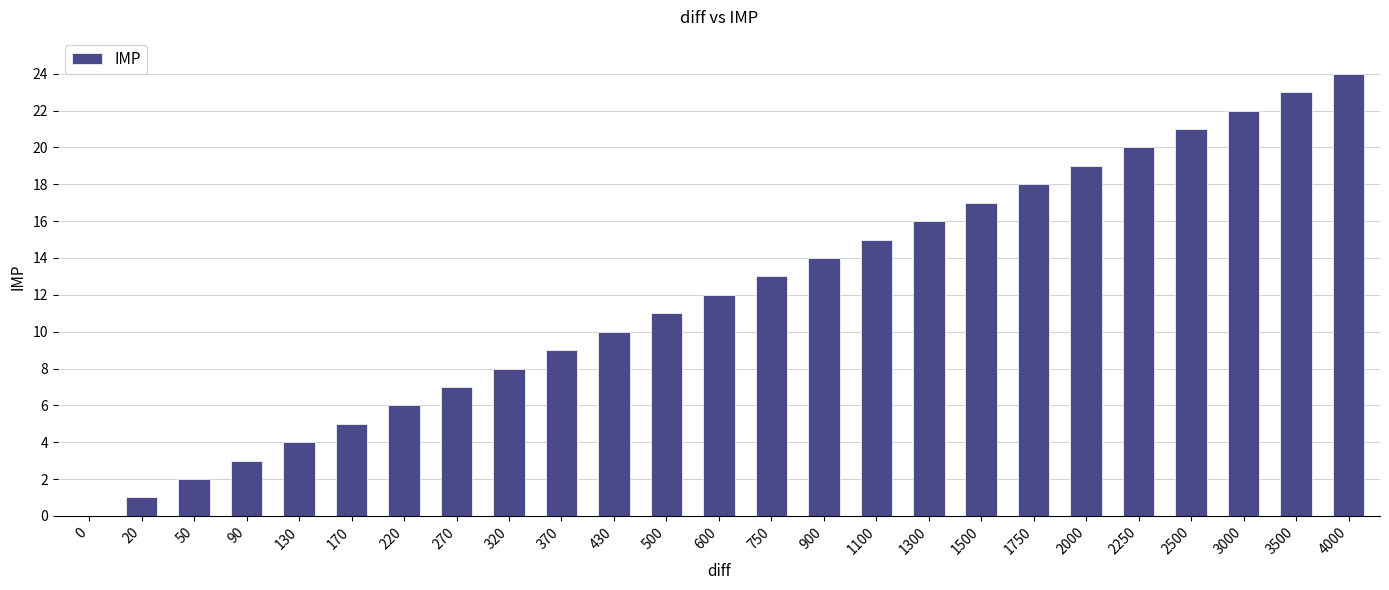

Is it true that the value at 3500 is 23?

True